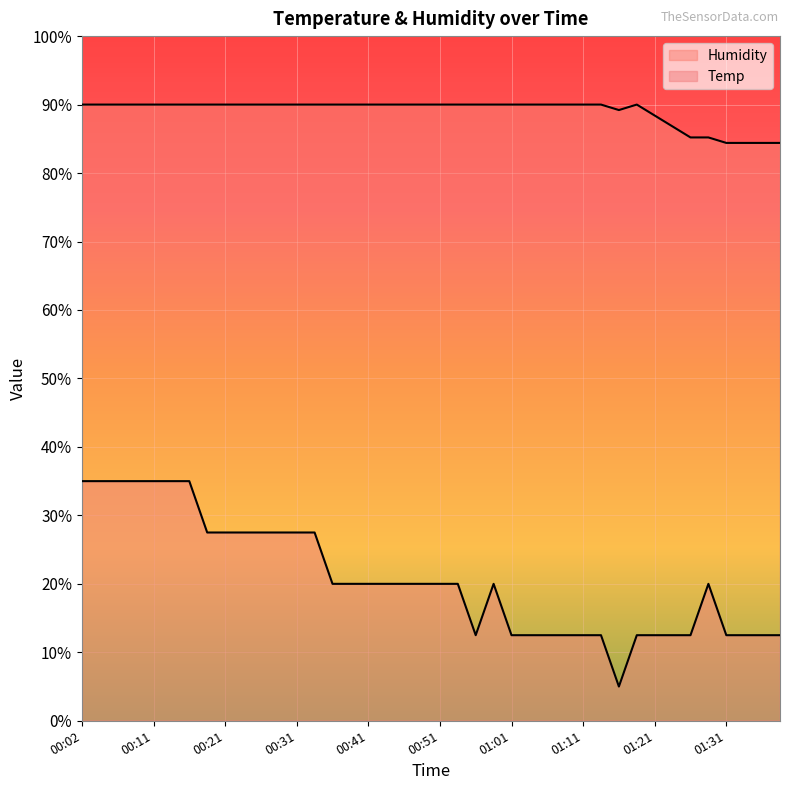

True or false: Humidity and Temp cross at least once.

False